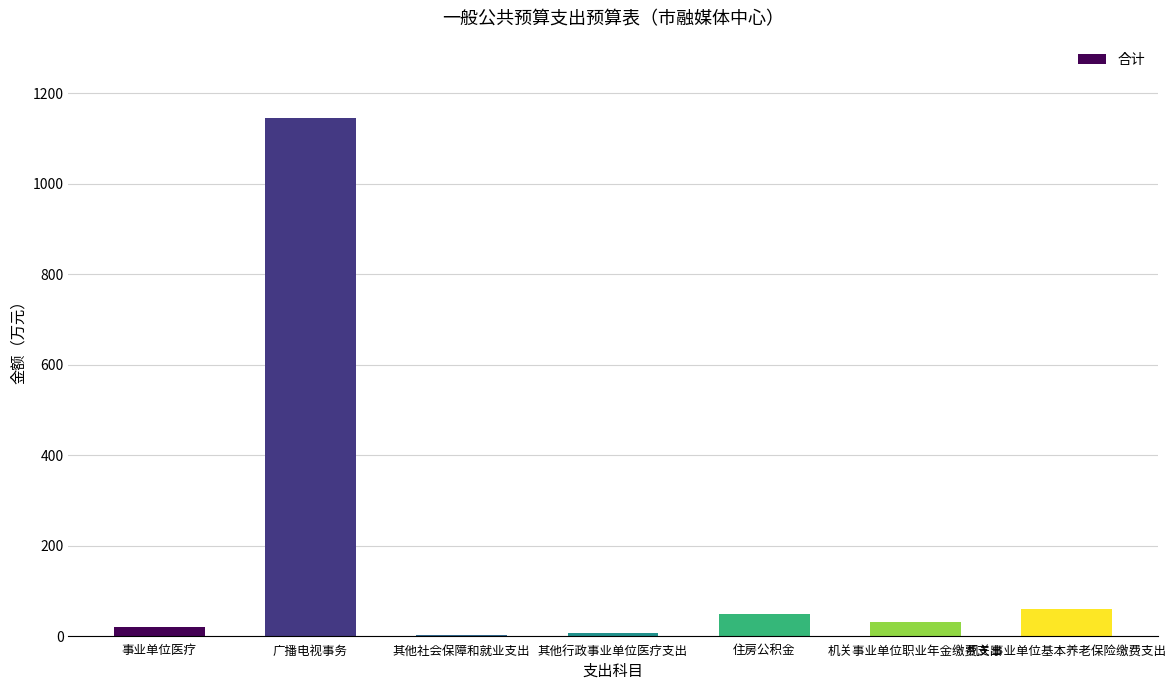

Are the bars grouped side by side (vs. stacked)?

No